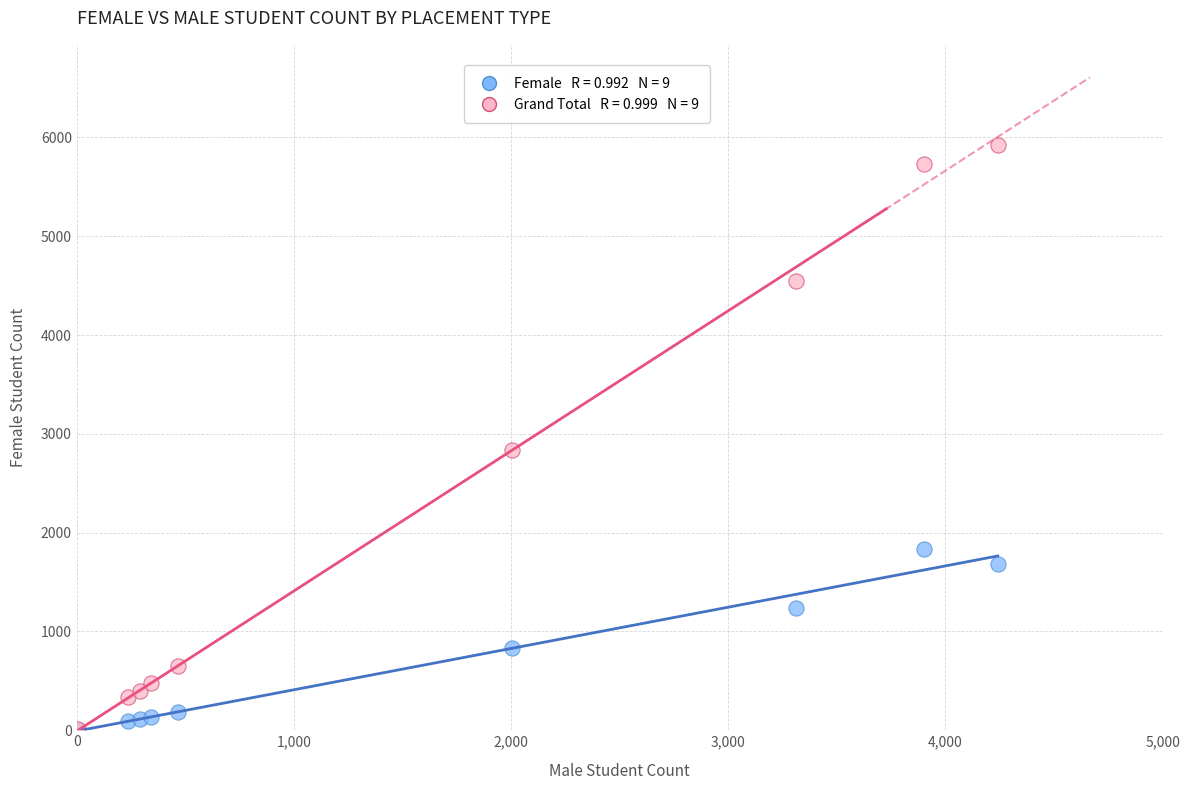

Across all series, what Y value is closest to 2963?

2832